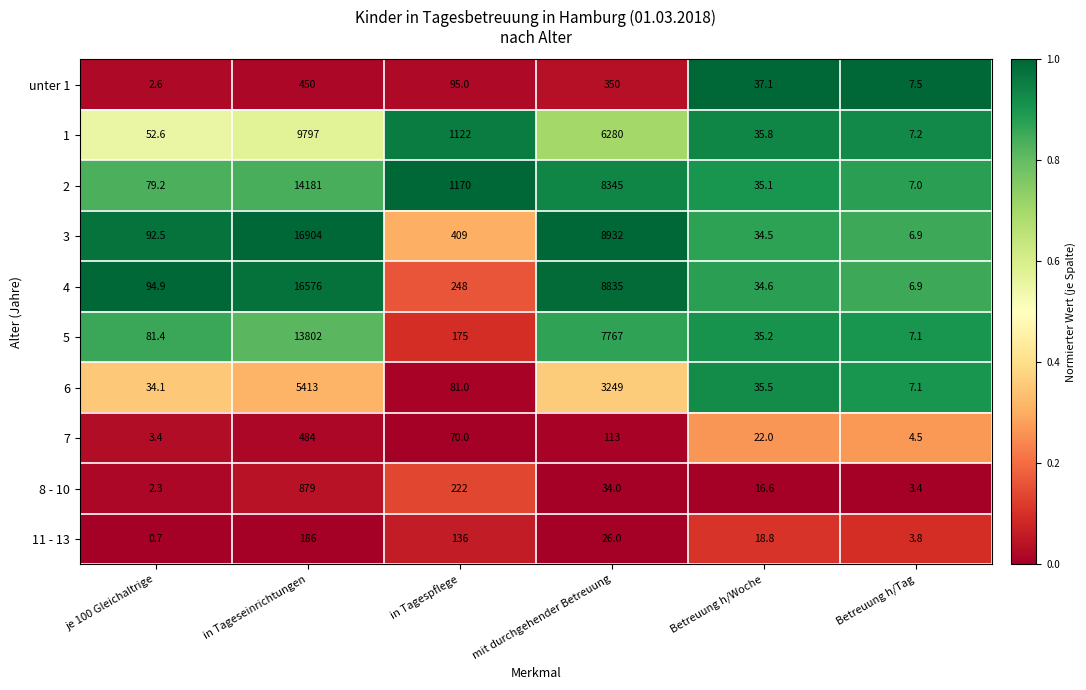

What is the spread (max minus min) of values at Betreuung h/Woche?

20.5